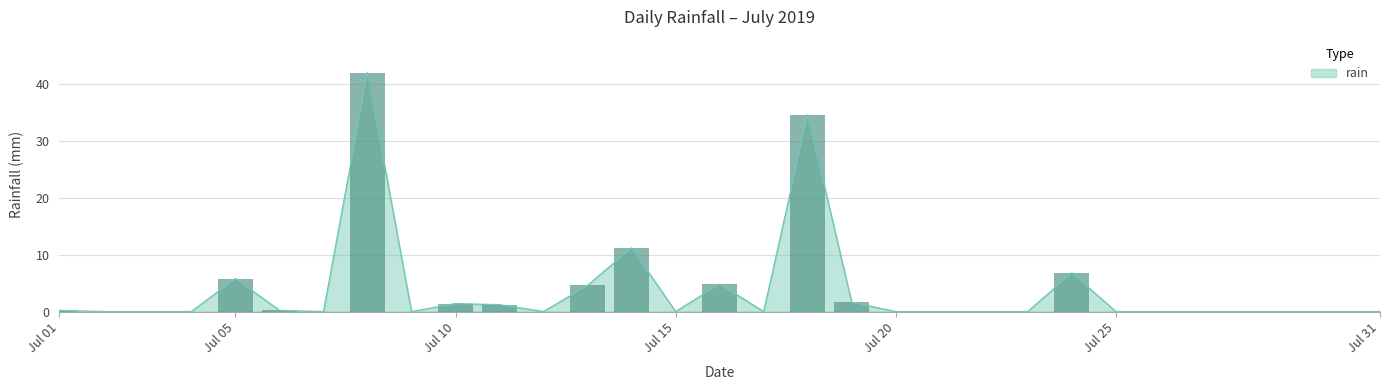

How many distinct data groups are displayed?

1